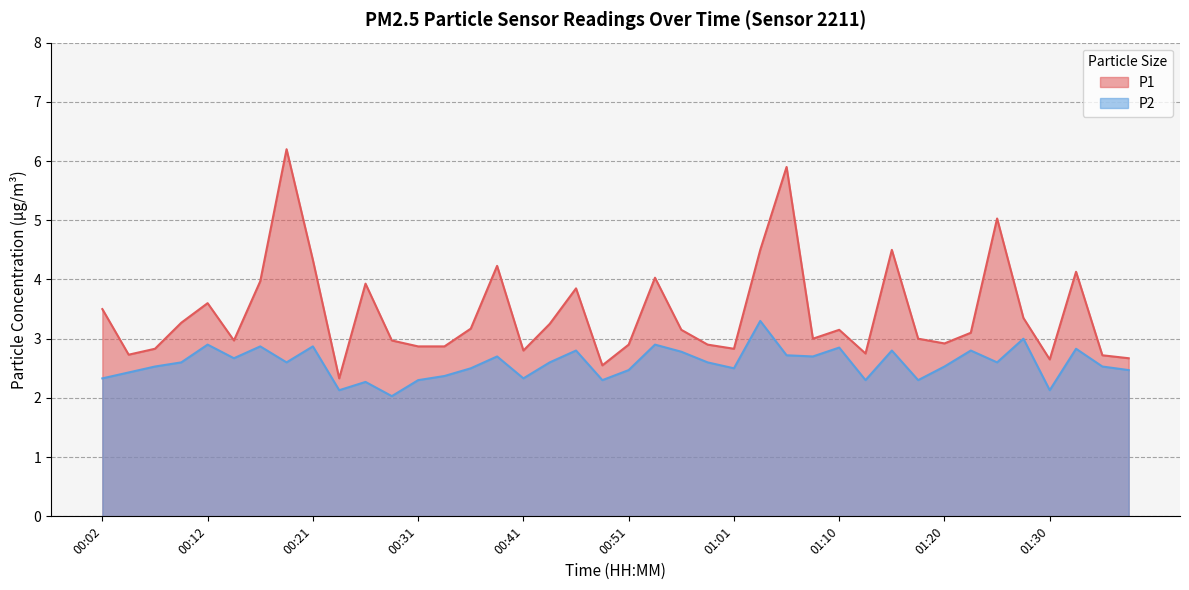

Does the chart have visible grid lines?

Yes